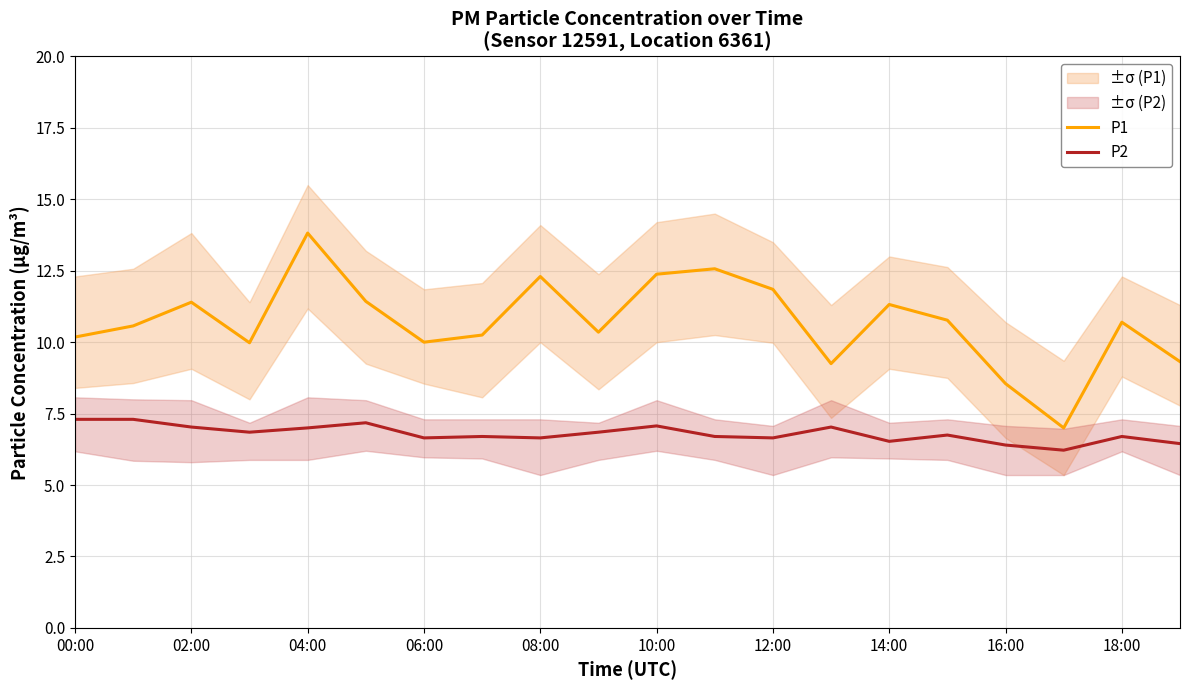

True or false: P1 has more than 0 interior local peaks.

True